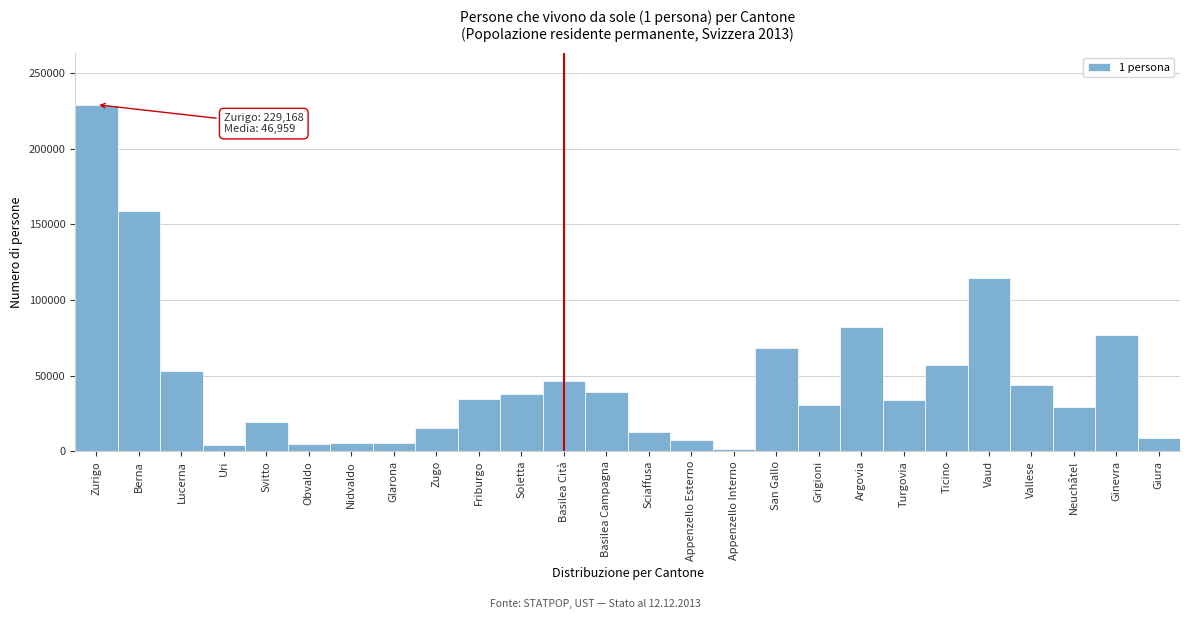

What is the label of the 25th bar from the right?

Berna